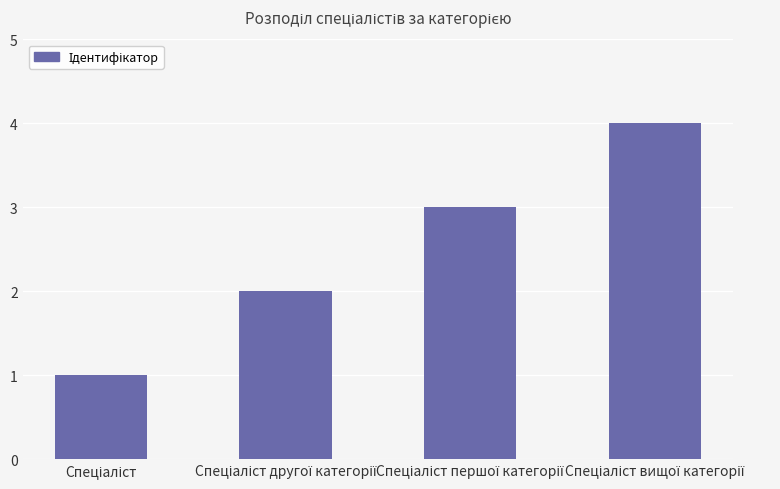

How many values are between 2 and 4?

3